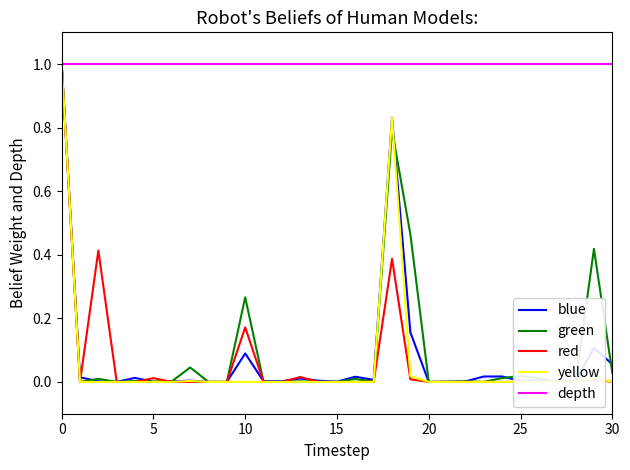

List the series in order of their peak value, highest first.

blue, green, red, yellow, depth